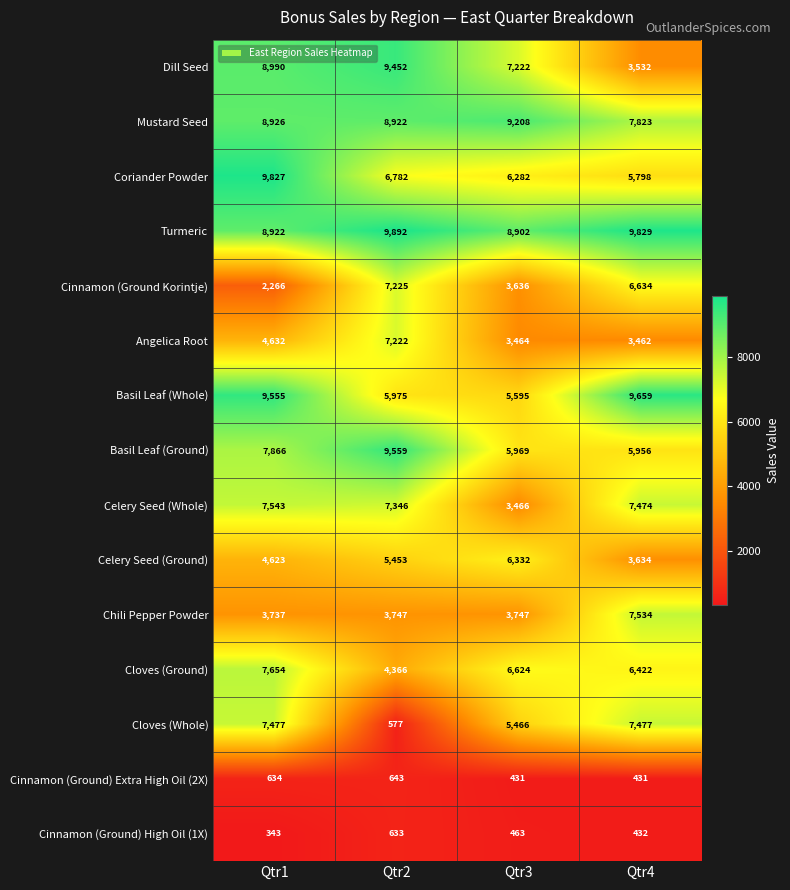

How many series are shown in this chart?

15